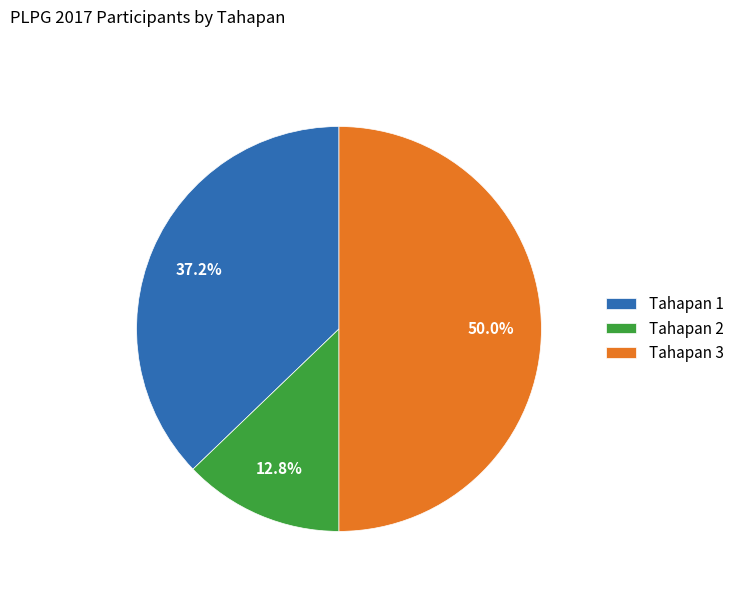

To the nearest percent, what percentage of the pie is Tahapan 1?

37%